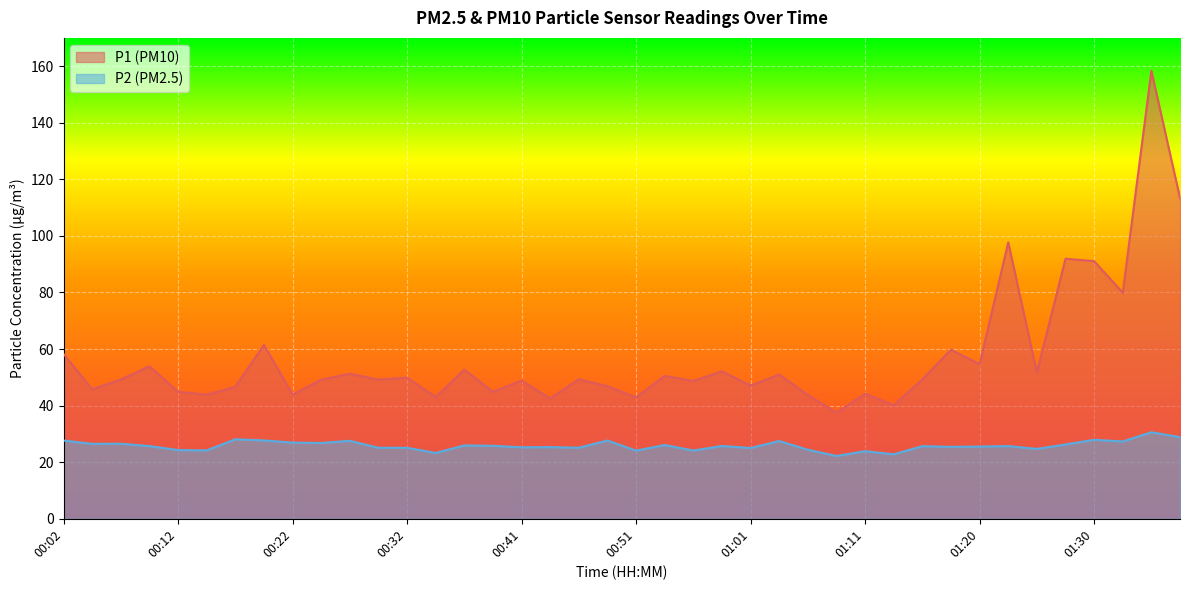

True or false: P2 and P1 cross at least once.

False